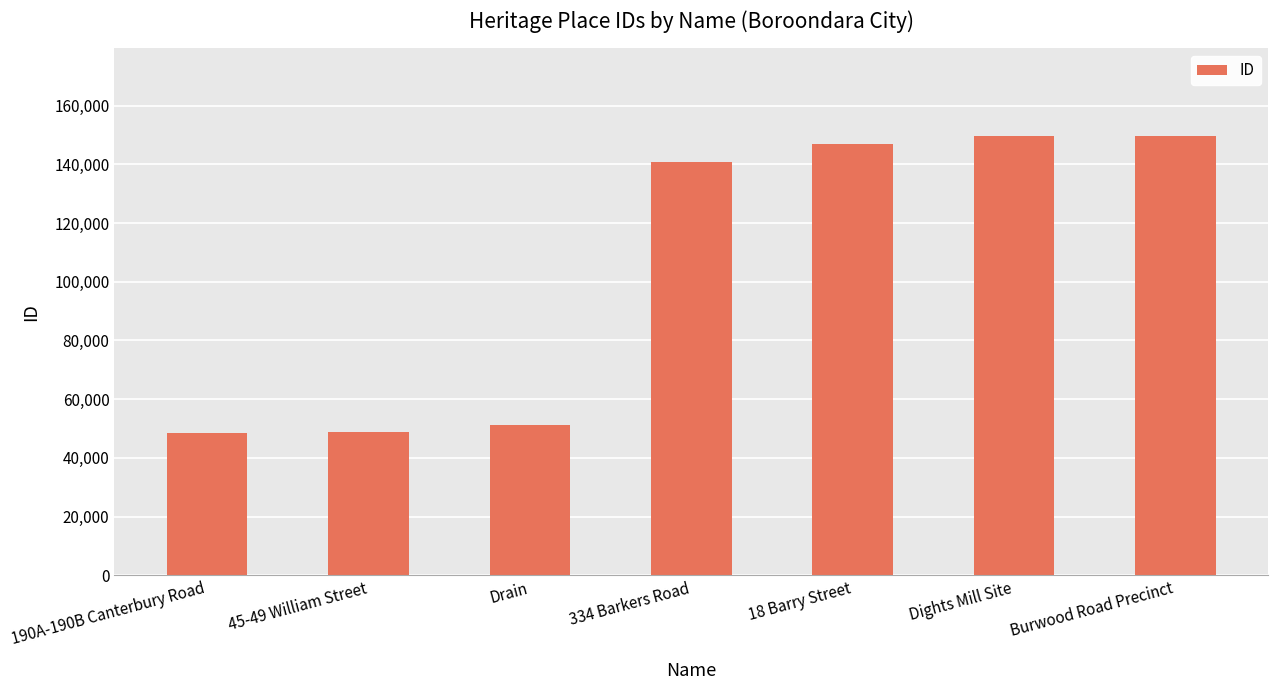

What is the difference between the second highest and second lowest values?

100764